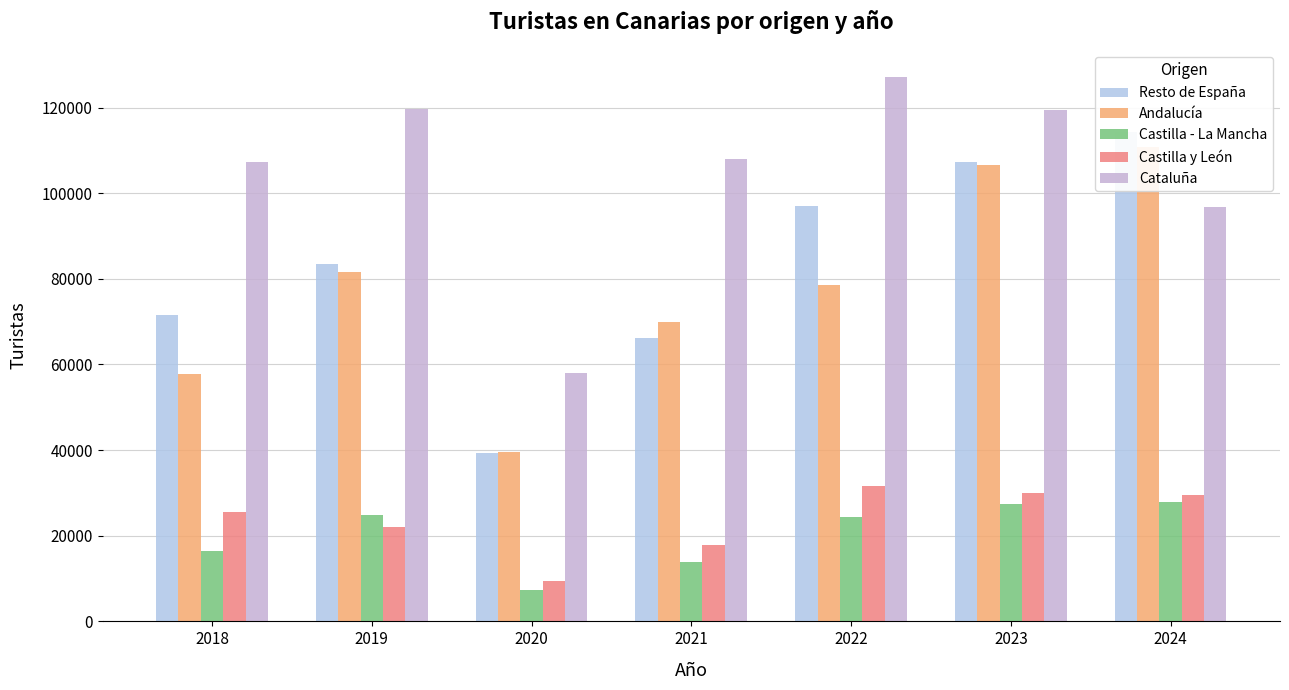

What is the value of the Resto de España bar at the 1st from the left?

71591